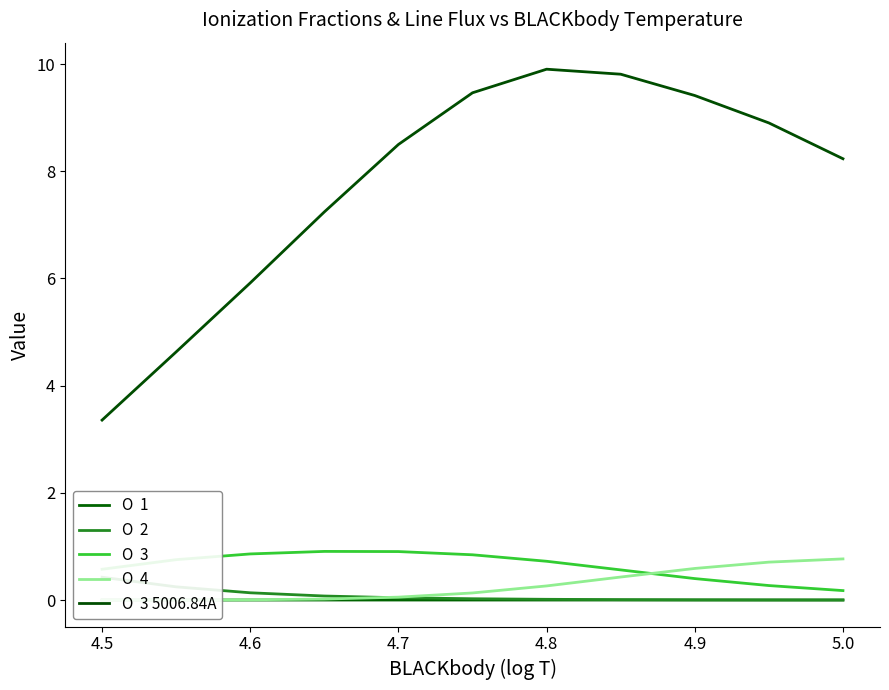

Count the number of data series in this chart.

5